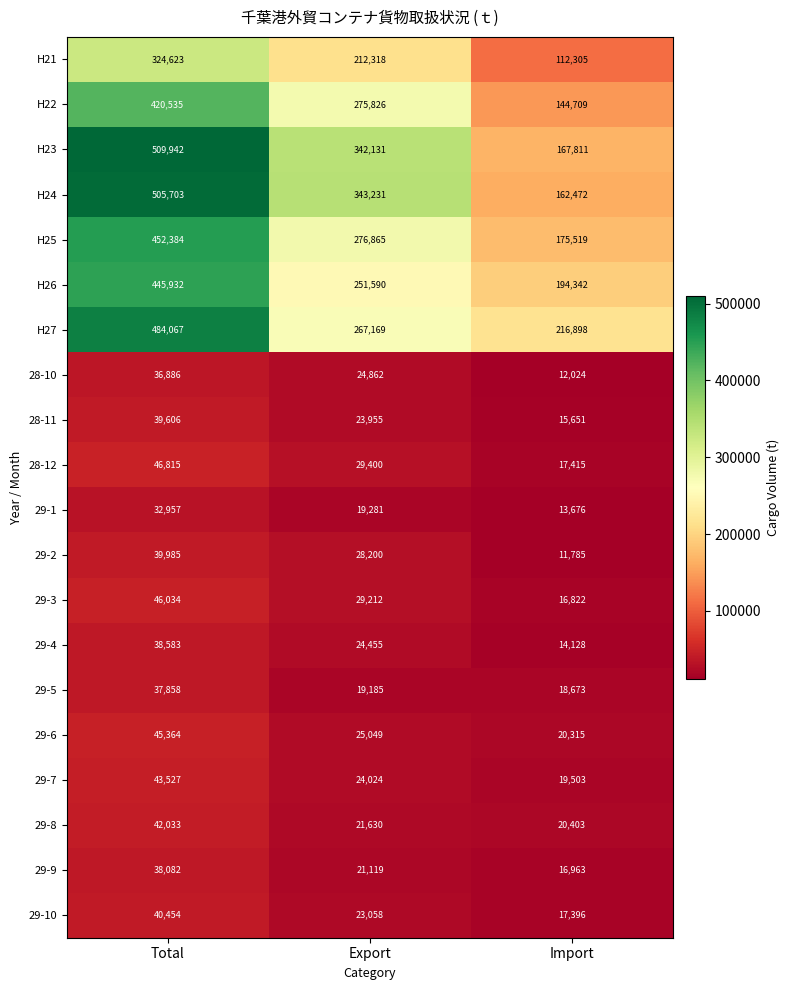

Which series has the widest spread of values?

H24